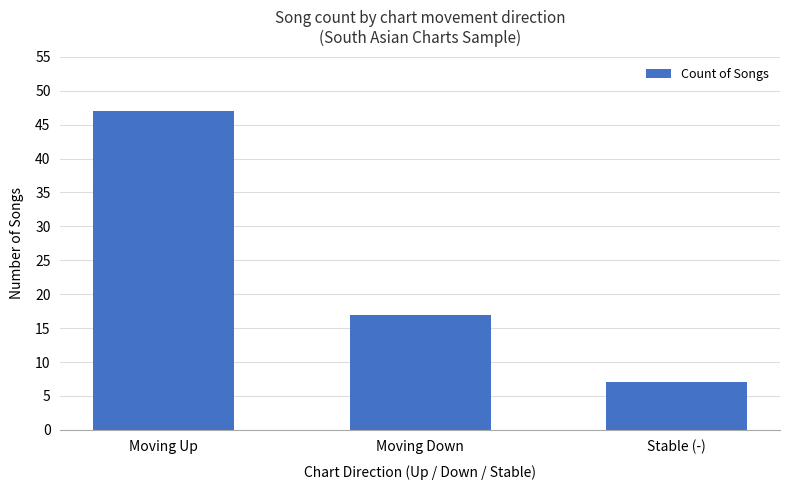

The value at Moving Down is 7. True or false?

False